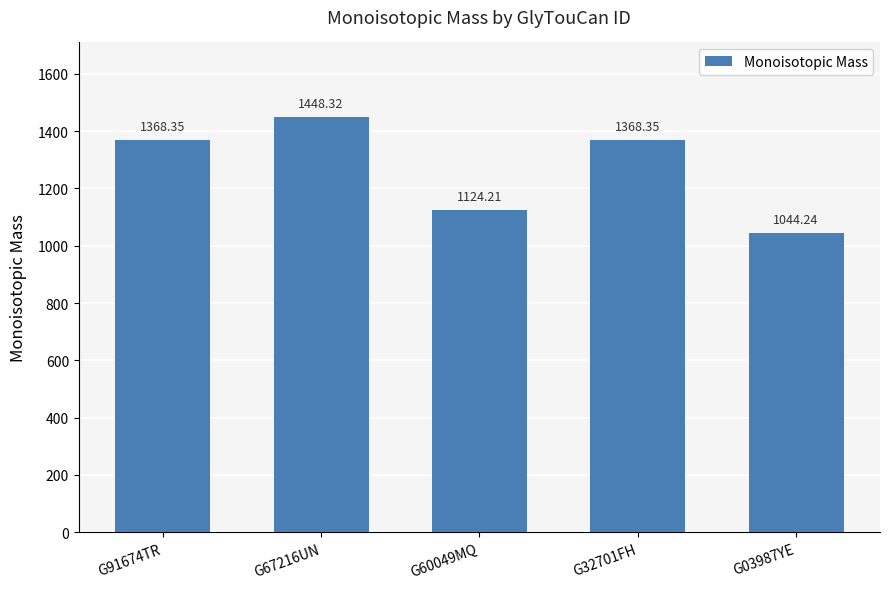

At which category does the chart reach its peak across all series?

G67216UN